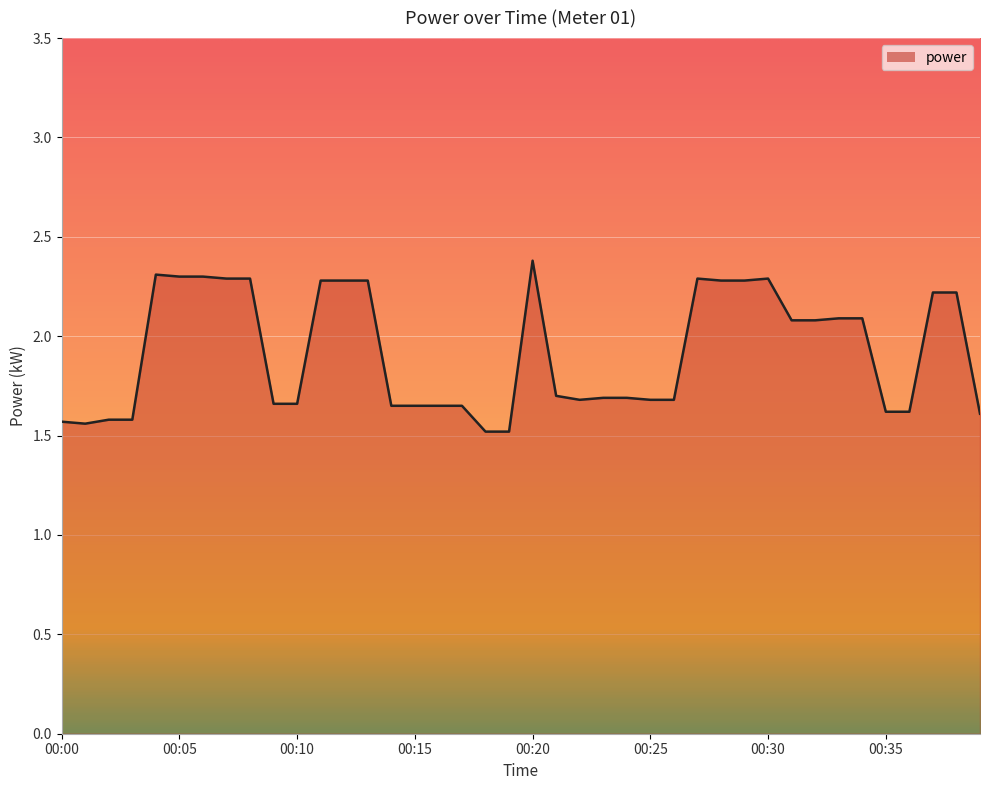

List the labels in order of value, smallest first.

00:18, 00:19, 00:01, 00:00, 00:02, 00:03, 00:39, 00:35, 00:36, 00:14, 00:15, 00:16, 00:17, 00:09, 00:10, 00:22, 00:25, 00:26, 00:23, 00:24, 00:21, 00:31, 00:32, 00:33, 00:34, 00:37, 00:38, 00:11, 00:12, 00:13, 00:28, 00:29, 00:07, 00:08, 00:27, 00:30, 00:05, 00:06, 00:04, 00:20